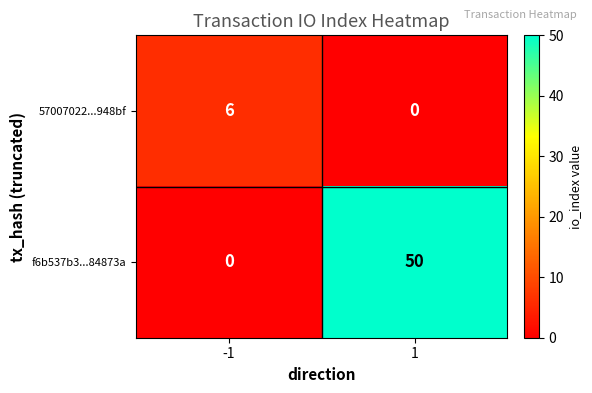

How many distinct data groups are displayed?

2